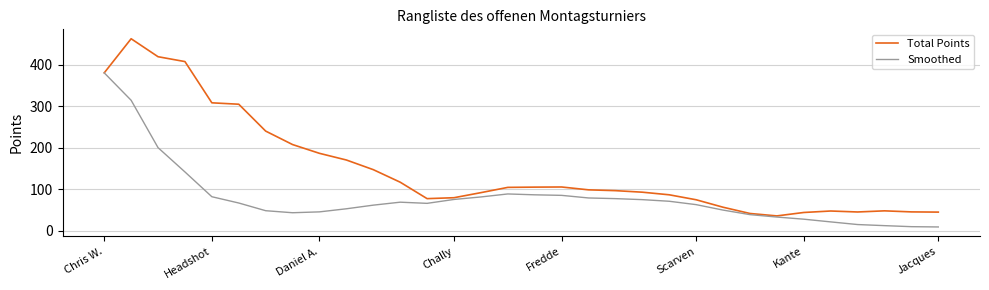

What is the lowest value of the Total Points series?

35.6